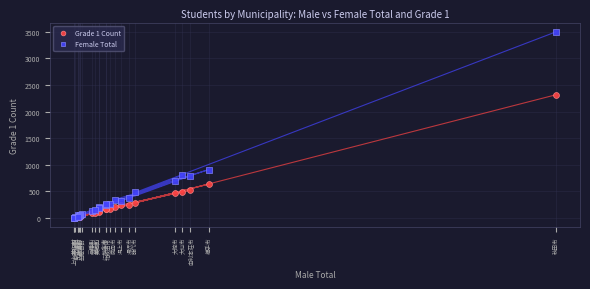

What are all the series names shown in the legend?

Grade 1 Count, Female Total